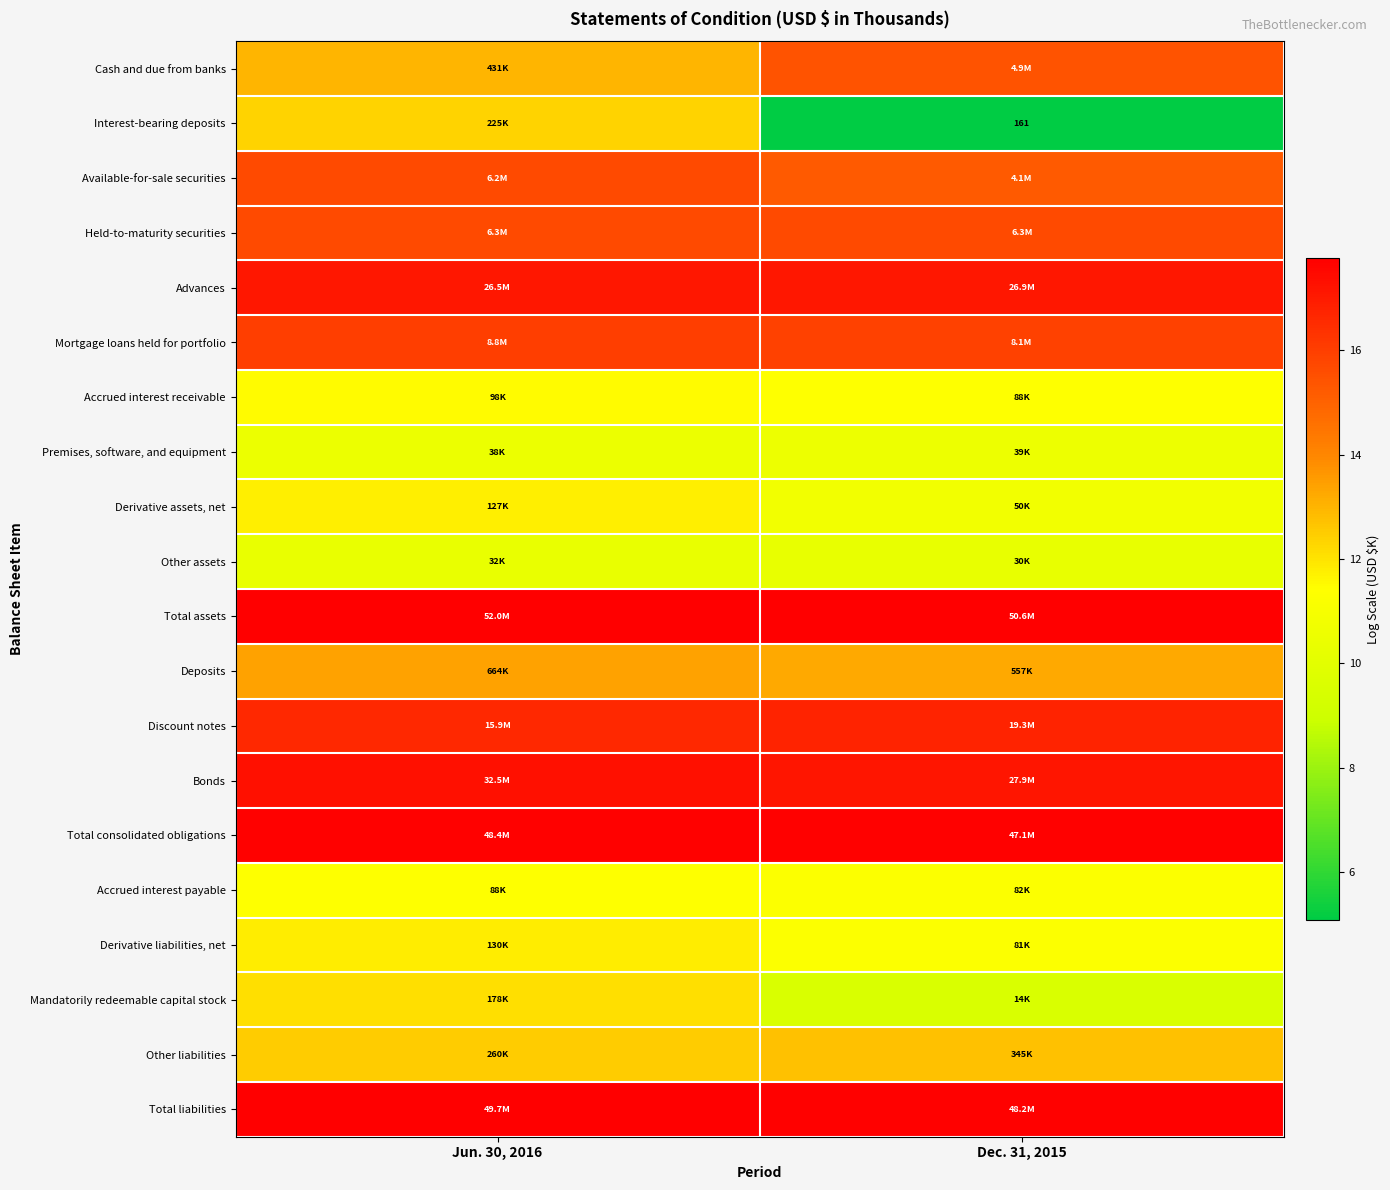

Between Jun. 30, 2016 and Dec. 31, 2015, which series saw the biggest shift?

Interest-bearing deposits